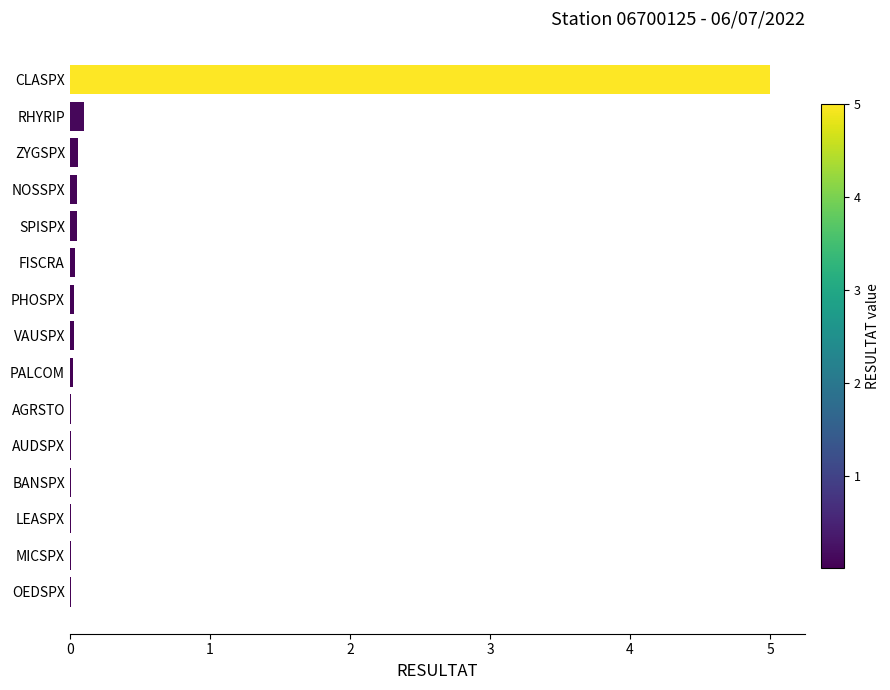

The chart shows a value of 0.0 at AGRSTO. True or false?

True